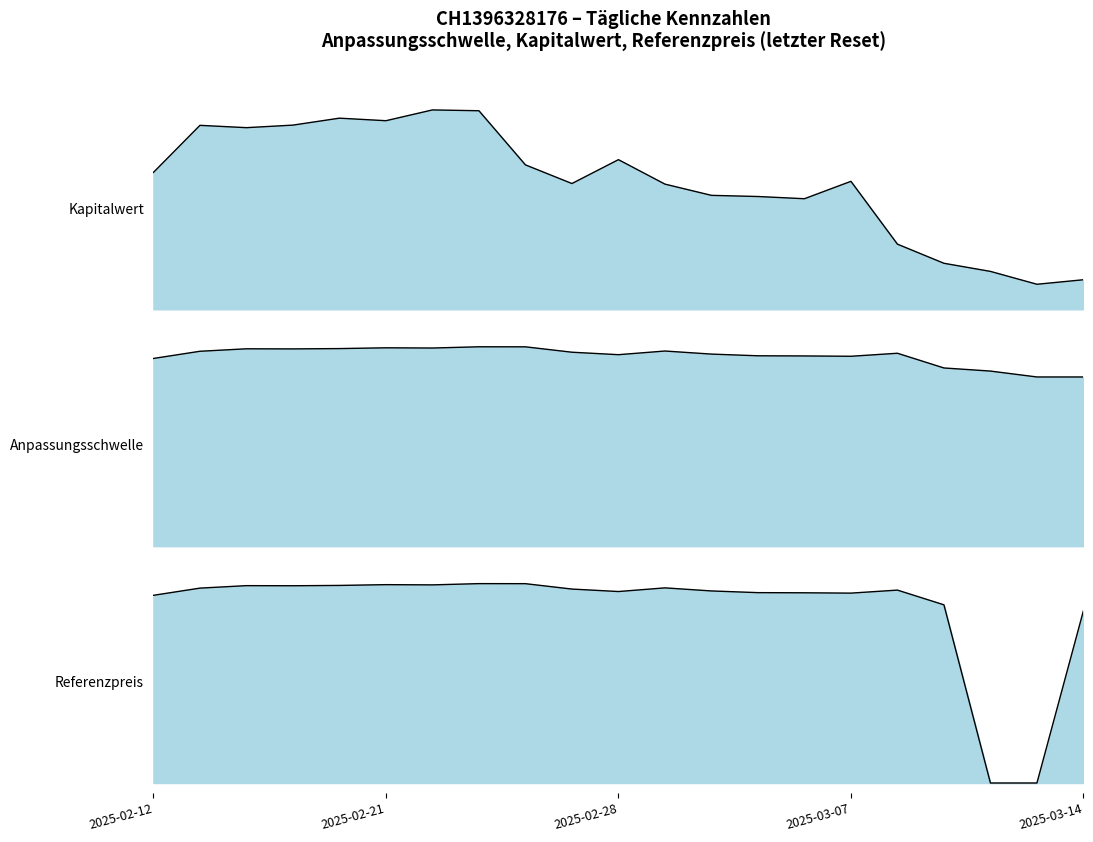

Reading right to left, what are all the values shown in this chart?

Kapitalwert: 2.5	2.2	3.3	4.0	5.6	11.0	9.5	9.7	9.8	10.8	12.9	10.8	12.5	17.1	17.2	16.3	16.5	15.9	15.7	15.9	11.8
Anpassungsschwelle: 190.8	190.8	197.5	201.0	217.6	214.2	214.5	214.7	216.6	220.1	215.9	218.7	224.8	224.9	223.4	223.7	222.8	222.5	222.6	219.8	211.7
Referenzpreis: 213.5	0.0	0.0	220.8	239.1	235.3	235.7	235.9	238.0	241.8	237.3	240.4	247.0	247.1	245.6	245.8	244.9	244.5	244.6	241.5	232.6